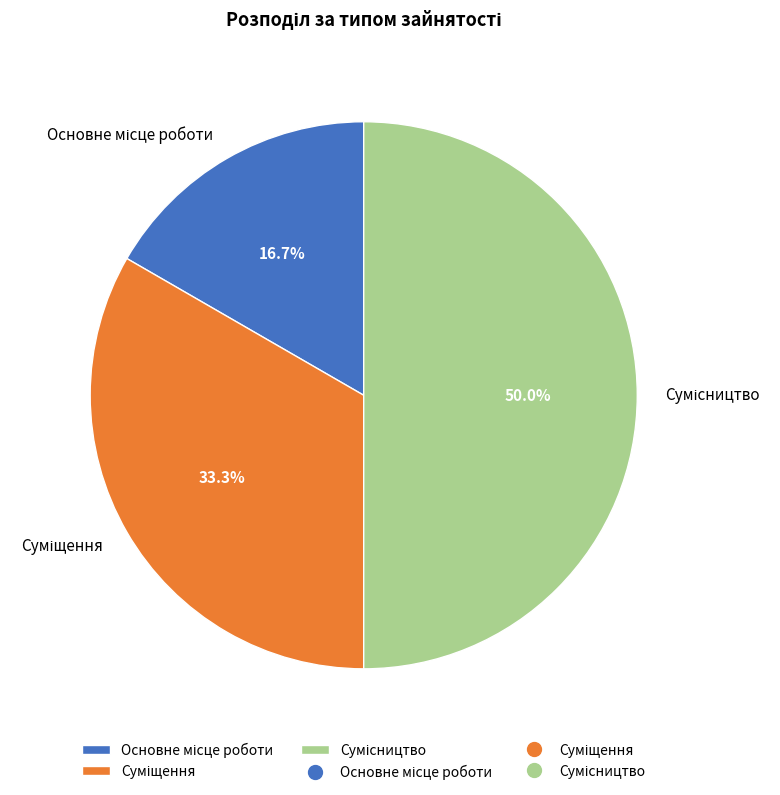

Approximately how many times larger is the value at Основне місце роботи compared to Суміщення?

0.5